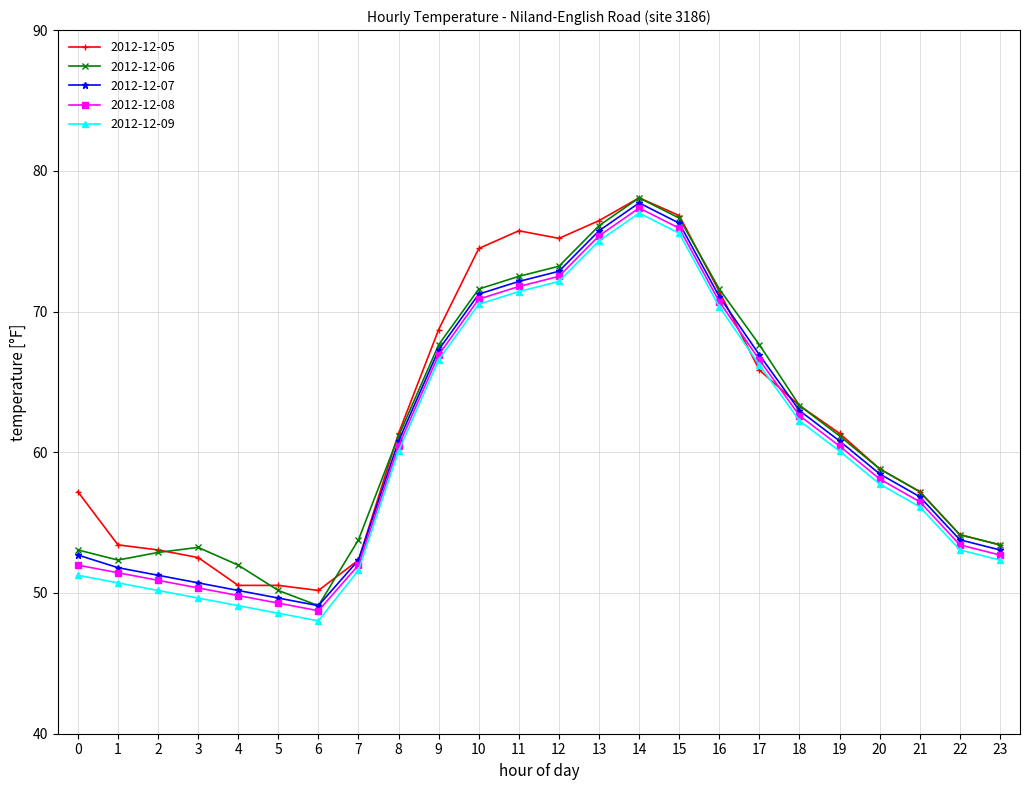

Which label corresponds to the smallest value in the chart?

6